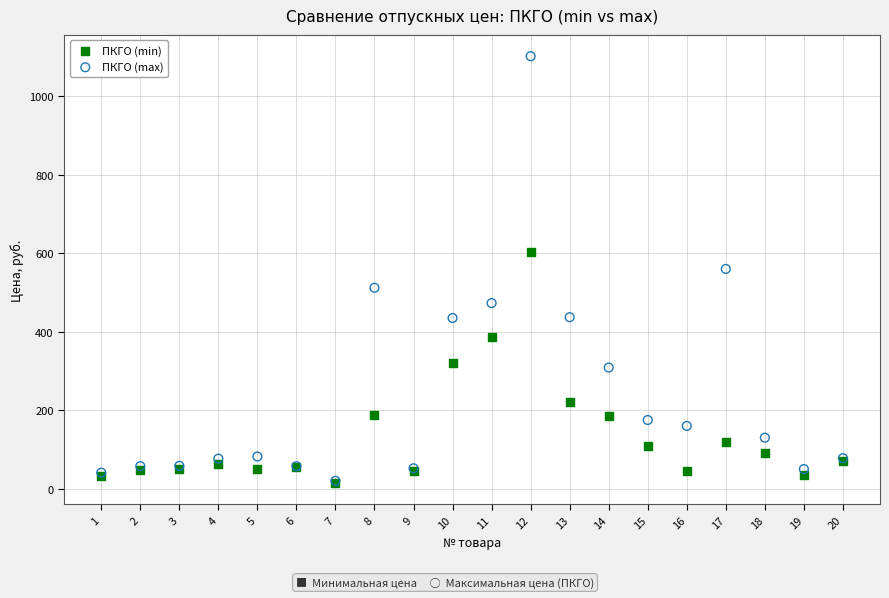

What are all the series names shown in the legend?

ПКГО (min), ПКГО (max)